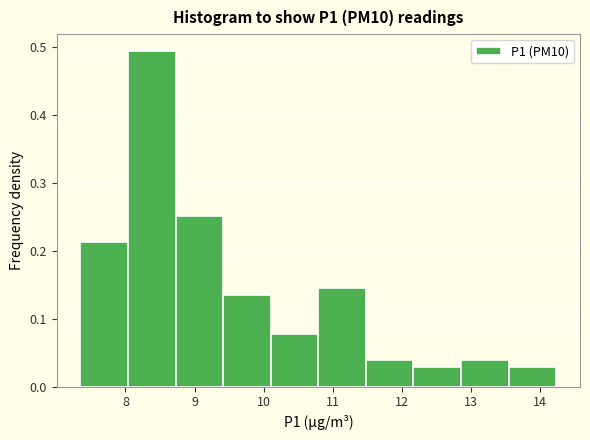

What is the height of the bar covering 8.0 to 8.7 on the x-axis? Neither the bar edges nor the heights are printed on the chart, so give them approximately, as read against the axes.

0.49